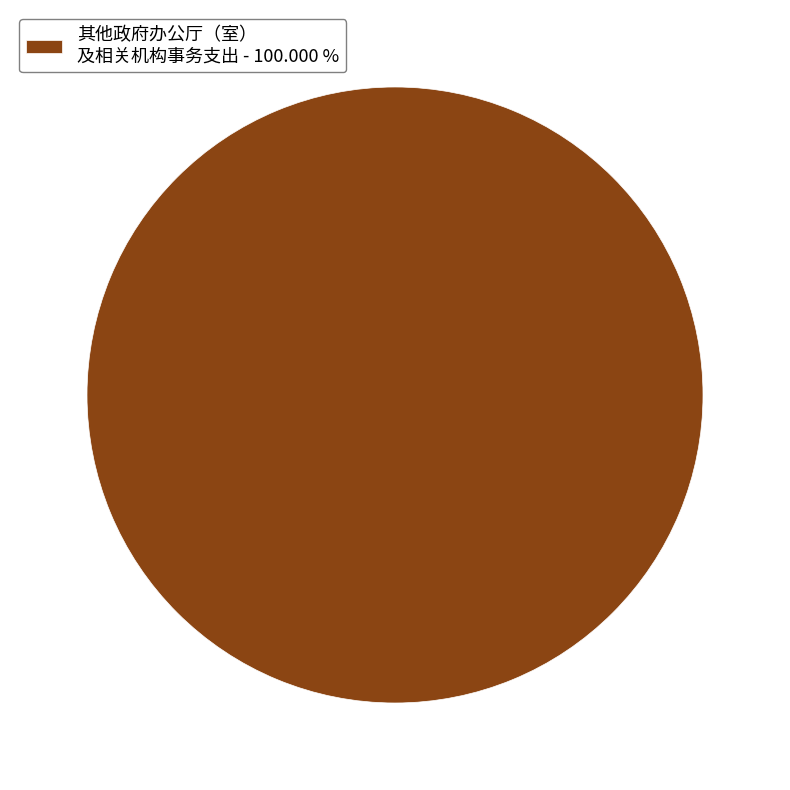

How many segments does this pie chart have?

1